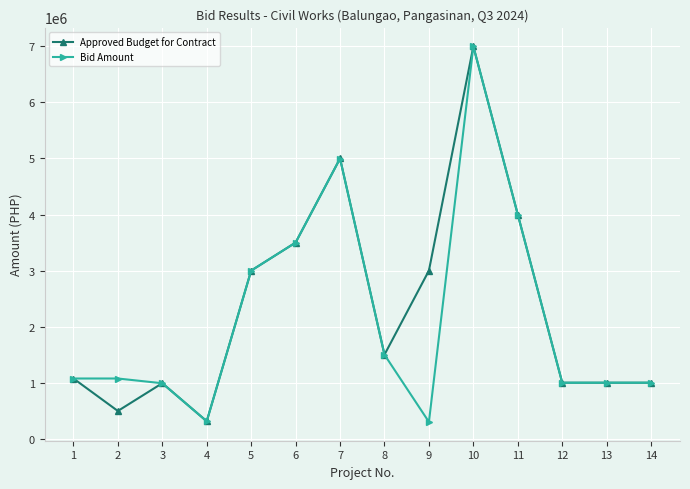

Which series changed the most between 3 and 10?

Bid Amount